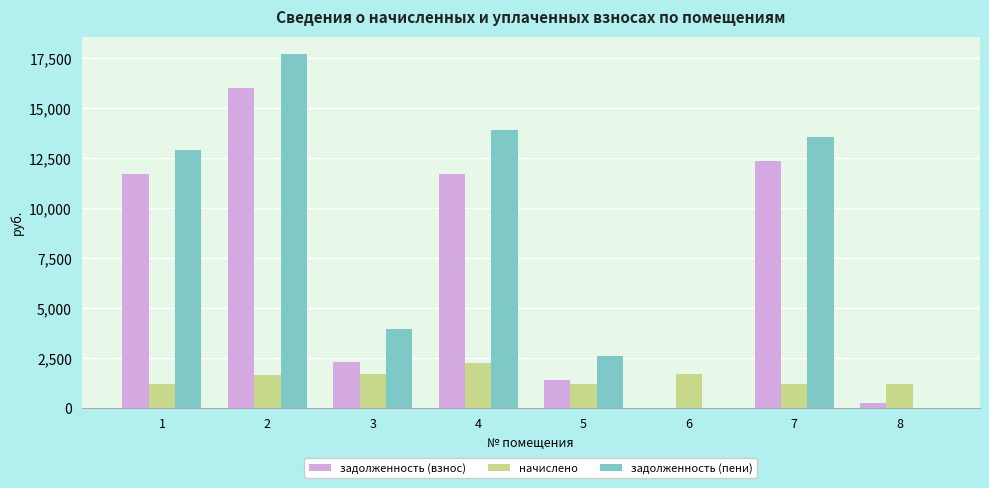

What is the highest value of the задолженность (пени) series?

17691.8